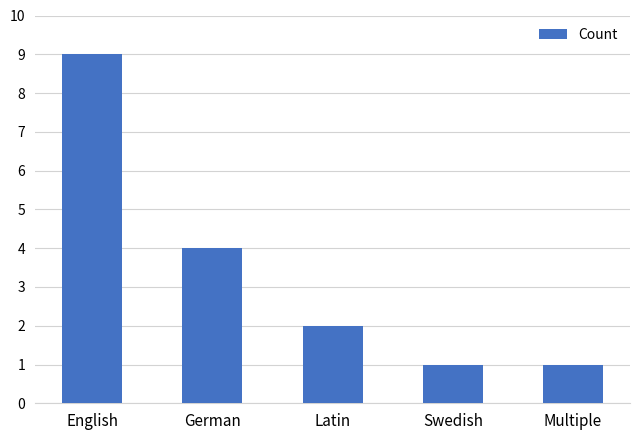

How many bars are there in total?

5